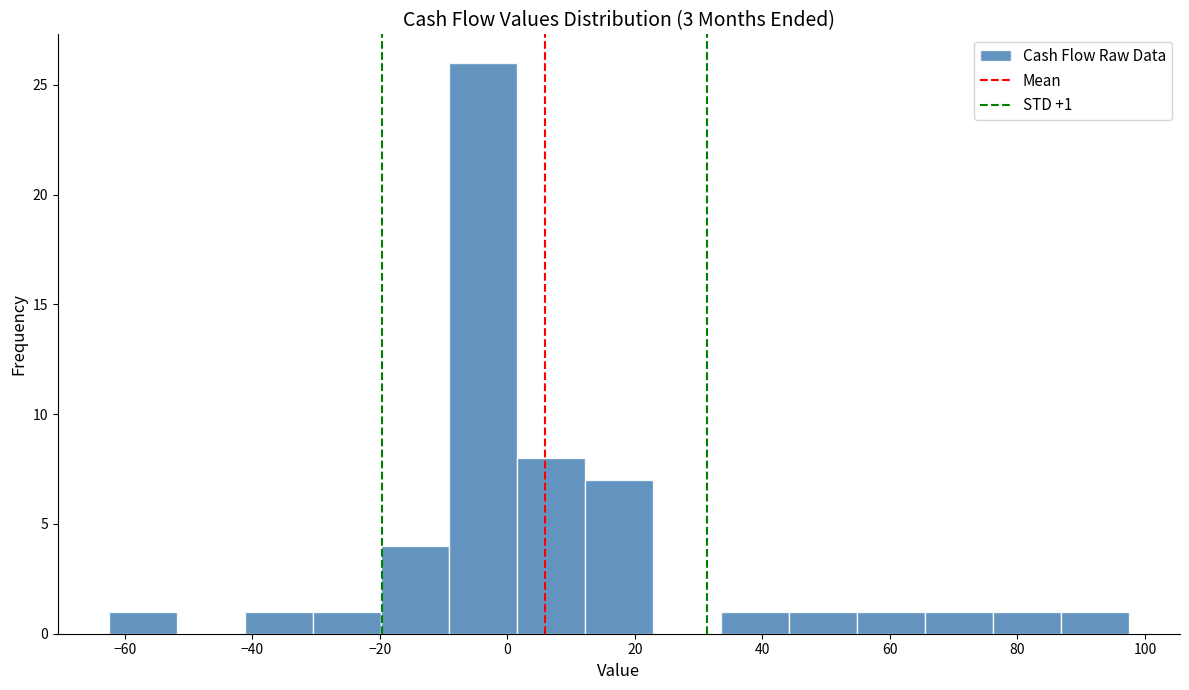

Which range on the x-axis has the tallest bar?

-10 to 2